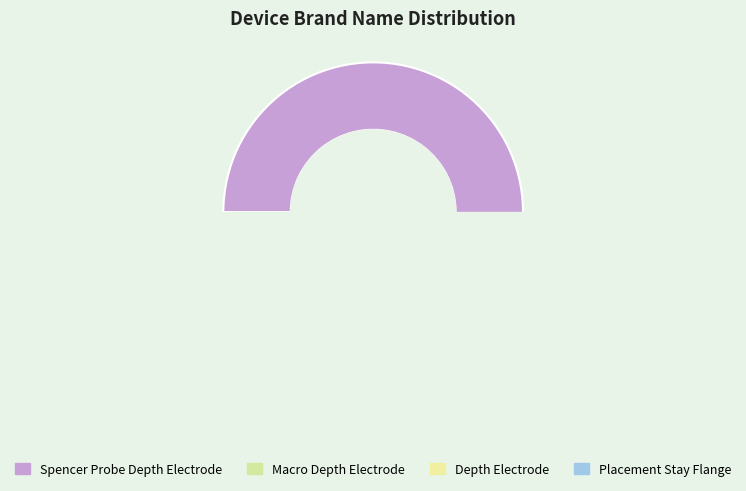

Which has a higher value, Depth Electrode or Macro Depth Electrode?

Macro Depth Electrode